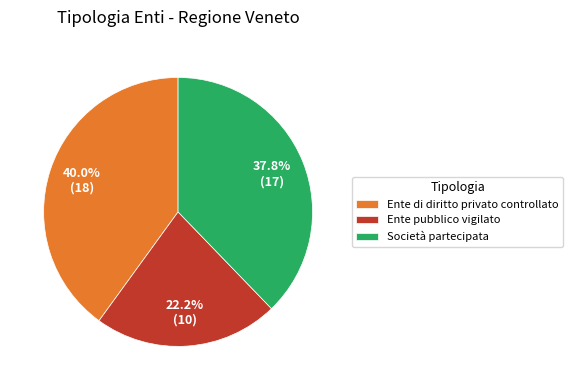

Count the number of slices in the pie.

3